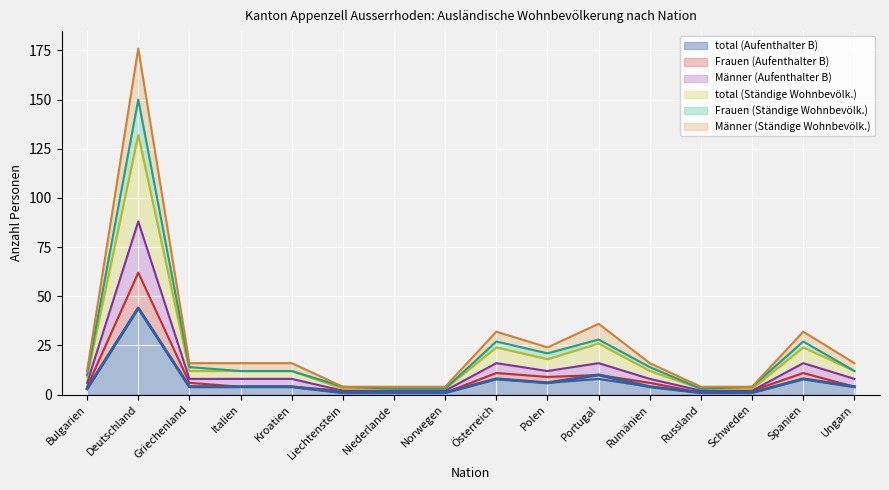

How many categories are shown in the chart?

16